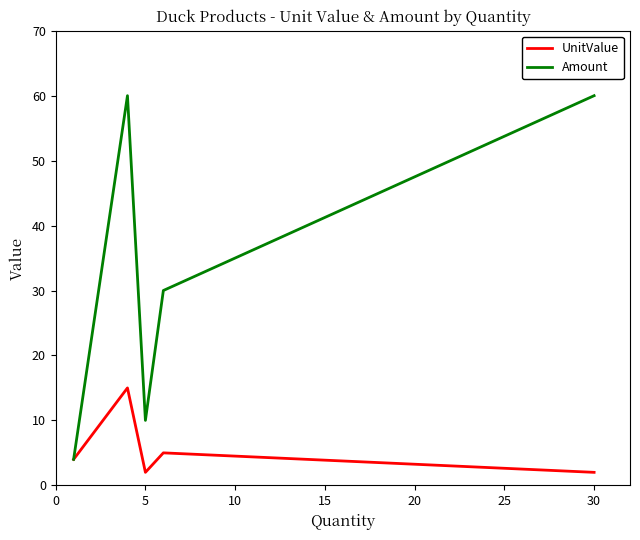

Which series has the largest total across all categories?

Amount